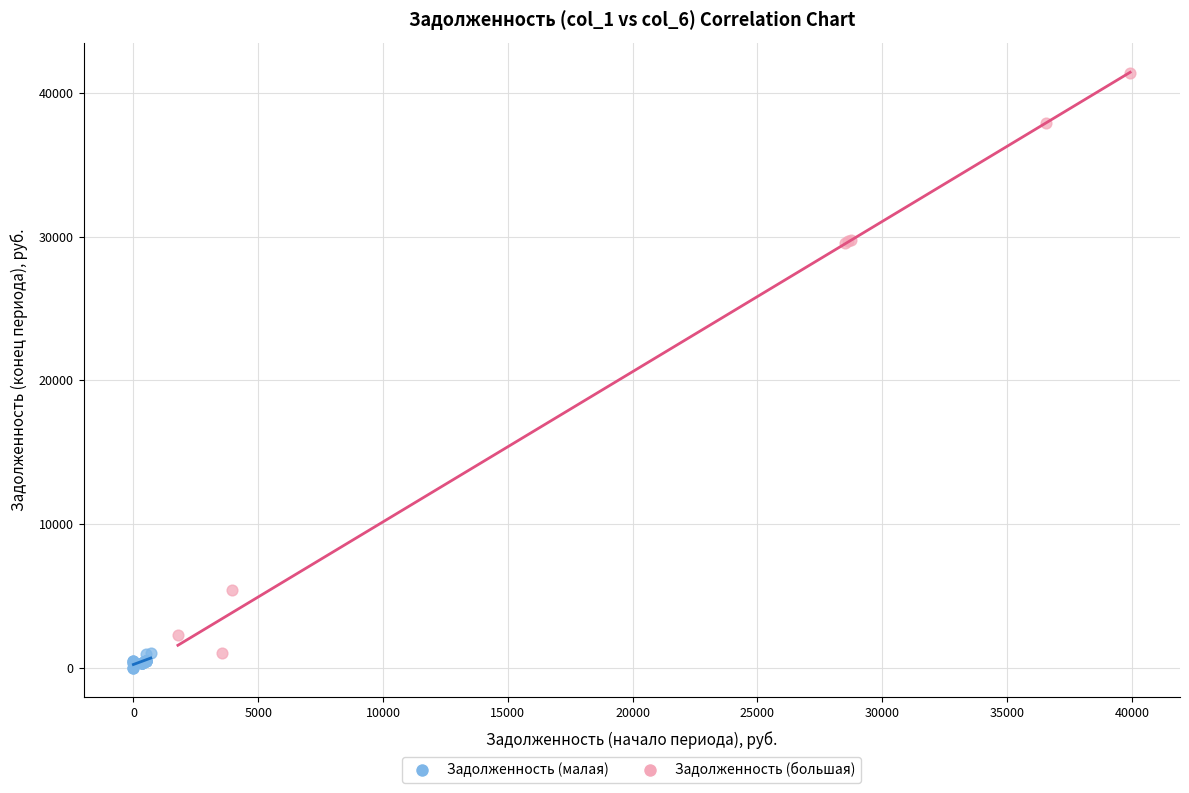

Which series contains the highest Y value?

Задолженность (большая)